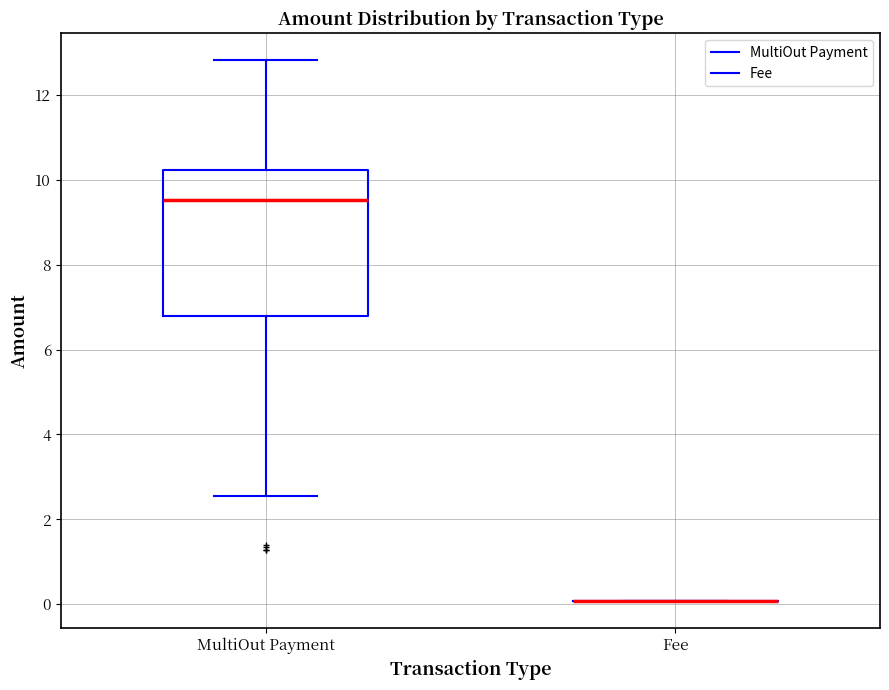

Where is the lower edge of the box for MultiOut Payment on the y-axis? The values are not printed on the chart, so give them approximately, as read against the axis.

6.8